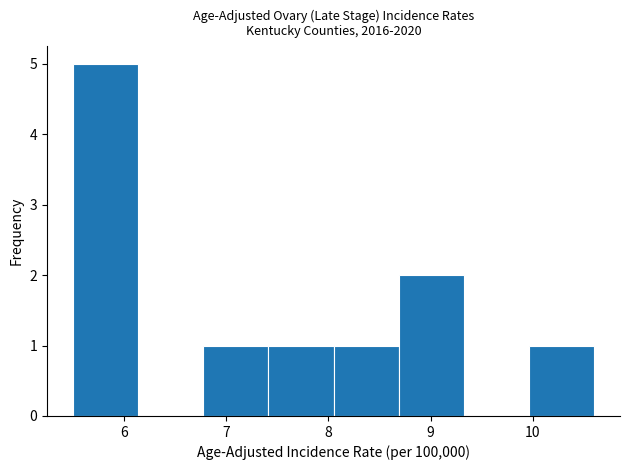

Reading left to right, transcribe this chart: for each bar, give the range it covers on the x-axis and its height. Neither the bar edges nor the heights are printed on the chart, so give them approximately, as read against the axes.

5.5 to 6.1: 5
6.1 to 6.8: 0
6.8 to 7.4: 1
7.4 to 8.1: 1
8.1 to 8.7: 1
8.7 to 9.3: 2
9.3 to 10.0: 0
10.0 to 10.6: 1